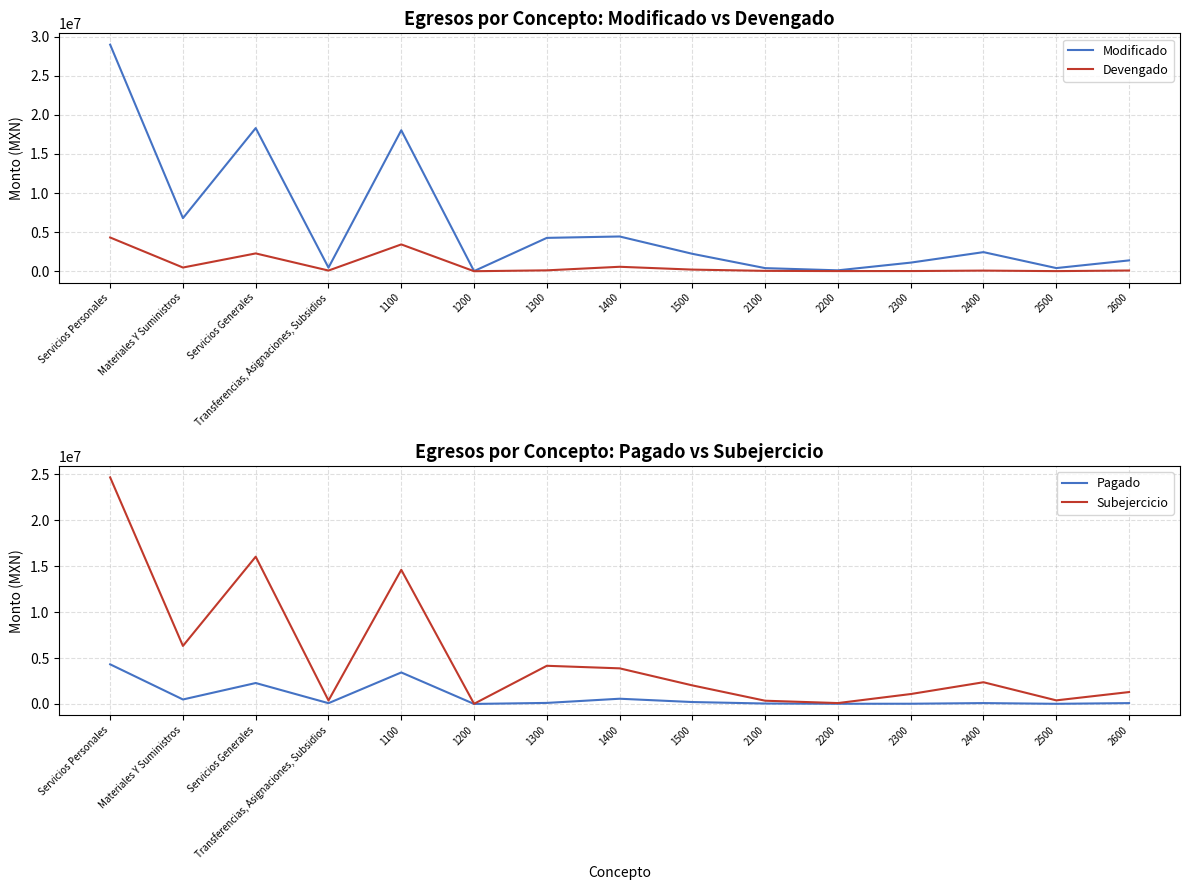

Reading right to left, what are all the values shown in this chart?

Modificado: 2600=1383936.5	2500=402100.4	2400=2442010.0	2300=1100000.0	2200=113729.8	2100=395025.0	1500=2225889.7	1400=4444585.2	1300=4266473.0	1200=15592.5	1100=18038112.0	Transferencias, Asignaciones, Subsidios=458000.0	Servicios Generales=18315330.8	Materiales Y Suministros=6789500.8	Servicios Personales=28990652.4
Devengado: 2600=90117.2	2500=13303.4	2400=78646.1	2300=21800.0	2200=18210.9	2100=44421.5	1500=206585.7	1400=567467.6	1300=111397.2	1200=0.0	1100=3429412.8	Transferencias, Asignaciones, Subsidios=84500.0	Servicios Generales=2278034.2	Materiales Y Suministros=471943.4	Servicios Personales=4314863.3
Pagado: 2600=90117.2	2500=13303.4	2400=92727.4	2300=21800.0	2200=18210.9	2100=44421.5	1500=206585.7	1400=567467.6	1300=111397.2	1200=0.0	1100=3429412.8	Transferencias, Asignaciones, Subsidios=82500.0	Servicios Generales=2278034.2	Materiales Y Suministros=486024.6	Servicios Personales=4314863.3
Subejercicio: 2600=1293819.3	2500=388797.0	2400=2363363.9	2300=1078200.0	2200=95518.9	2100=350603.5	1500=2019304.0	1400=3877117.6	1300=4155075.8	1200=15592.5	1100=14608699.2	Transferencias, Asignaciones, Subsidios=373500.0	Servicios Generales=16037296.6	Materiales Y Suministros=6317557.4	Servicios Personales=24675789.1